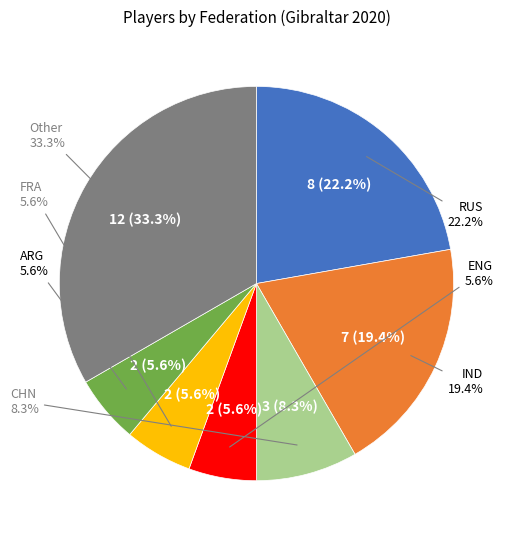

How many segments does this pie chart have?

7